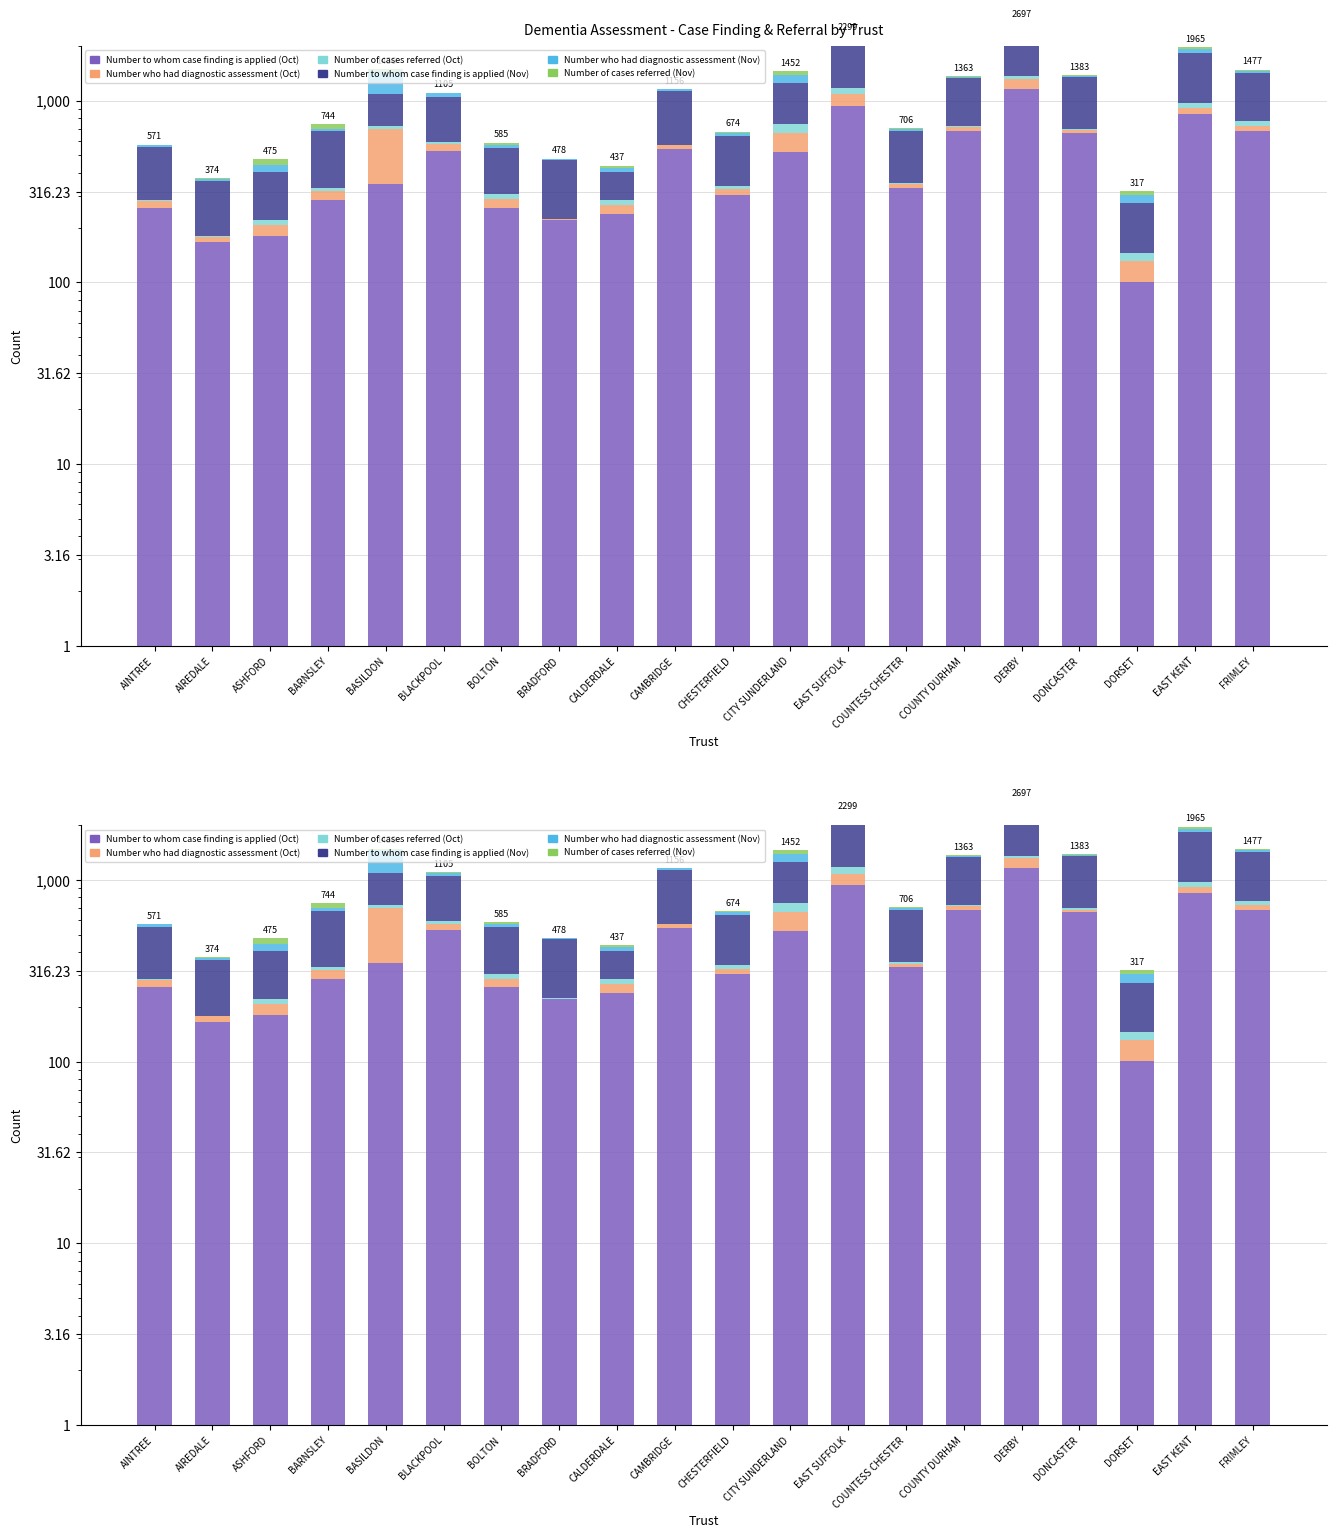

What is the sum of the Number who had diagnostic assessment (Oct) values at CITY SUNDERLAND and EAST SUFFOLK?

292.0